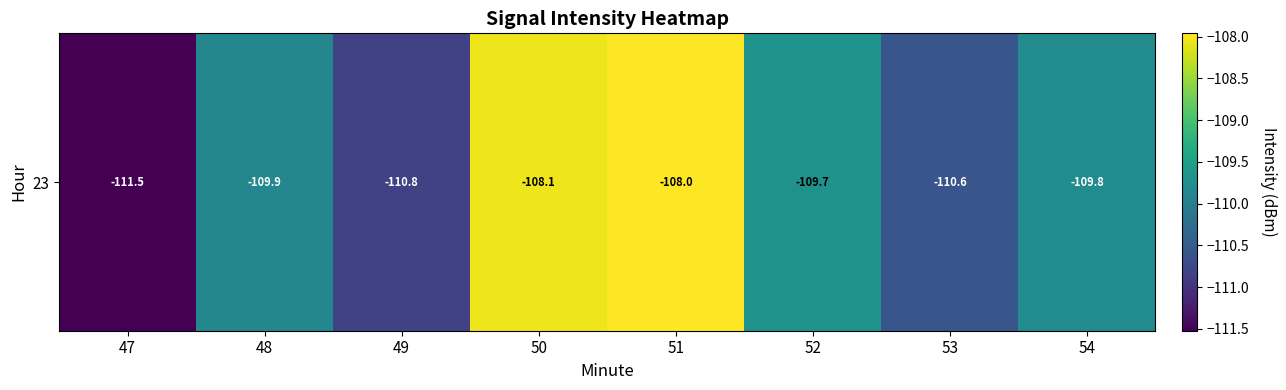

What is the change in value from 48 to 53?

-0.7